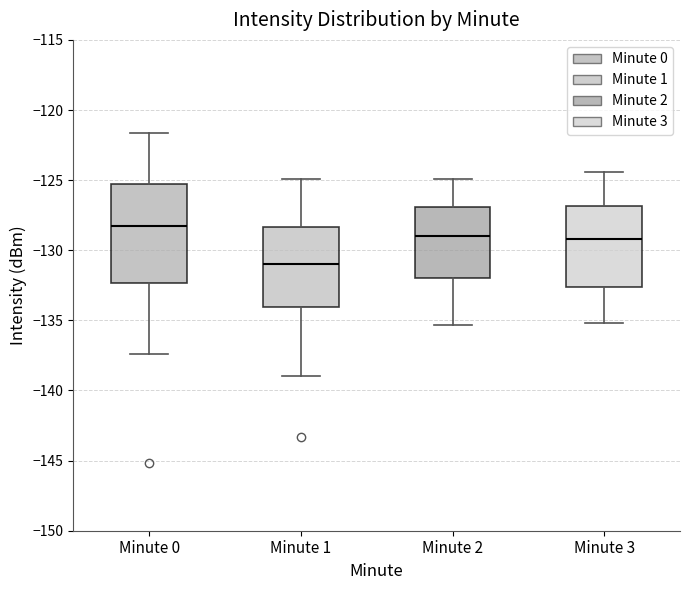

Which box has the lowest median line?

Minute 1